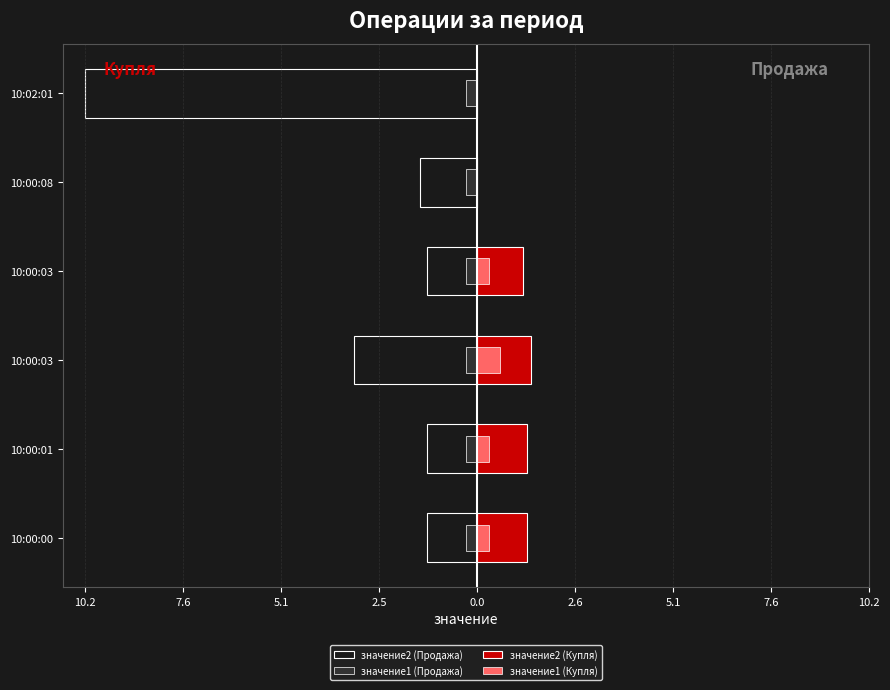

Is it true that значение1 equals 0.6 at 10:02:01?

False